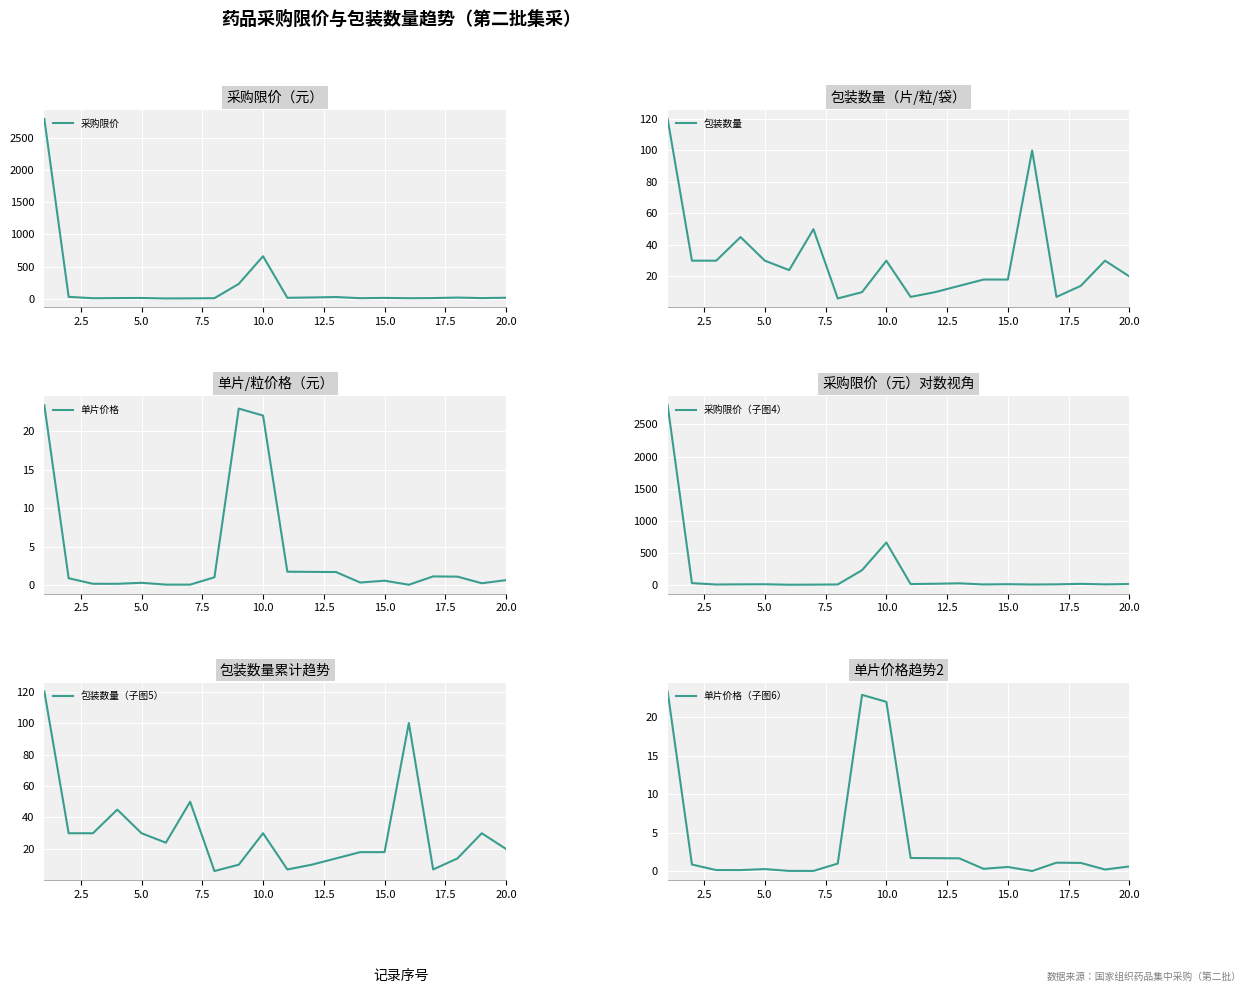

What are all the series names shown in the legend?

采购限价, 包装数量, 单片价格, 采购限价（子图4）, 包装数量（子图5）, 单片价格（子图6）